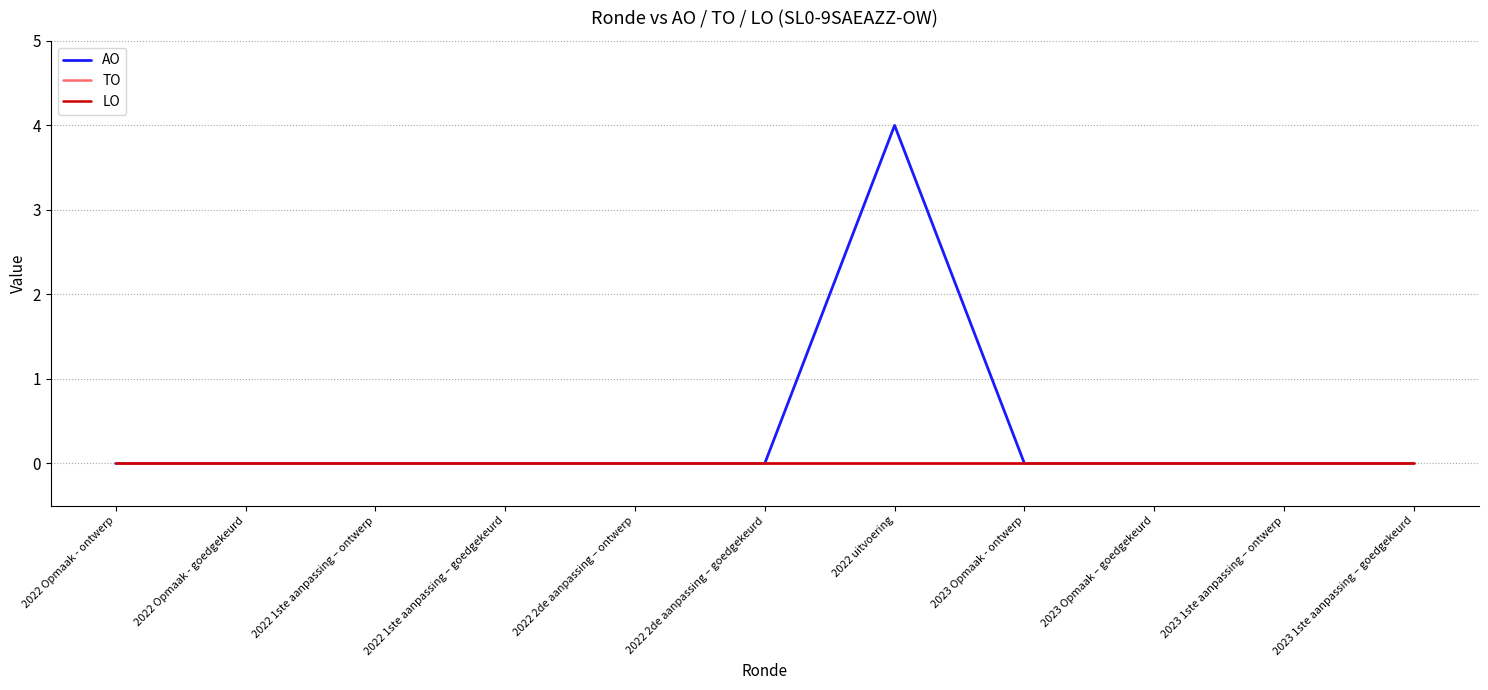

Reading left to right, transcribe all the data shown in this chart.

AO: 2022 Opmaak - ontwerp=0	2022 Opmaak - goedgekeurd=0	2022 1ste aanpassing – ontwerp=0	2022 1ste aanpassing – goedgekeurd=0	2022 2de aanpassing – ontwerp=0	2022 2de aanpassing – goedgekeurd=0	2022 uitvoering=4	2023 Opmaak - ontwerp=0	2023 Opmaak – goedgekeurd=0	2023 1ste aanpassing – ontwerp=0	2023 1ste aanpassing – goedgekeurd=0
TO: 2022 Opmaak - ontwerp=0	2022 Opmaak - goedgekeurd=0	2022 1ste aanpassing – ontwerp=0	2022 1ste aanpassing – goedgekeurd=0	2022 2de aanpassing – ontwerp=0	2022 2de aanpassing – goedgekeurd=0	2022 uitvoering=0	2023 Opmaak - ontwerp=0	2023 Opmaak – goedgekeurd=0	2023 1ste aanpassing – ontwerp=0	2023 1ste aanpassing – goedgekeurd=0
LO: 2022 Opmaak - ontwerp=0	2022 Opmaak - goedgekeurd=0	2022 1ste aanpassing – ontwerp=0	2022 1ste aanpassing – goedgekeurd=0	2022 2de aanpassing – ontwerp=0	2022 2de aanpassing – goedgekeurd=0	2022 uitvoering=0	2023 Opmaak - ontwerp=0	2023 Opmaak – goedgekeurd=0	2023 1ste aanpassing – ontwerp=0	2023 1ste aanpassing – goedgekeurd=0